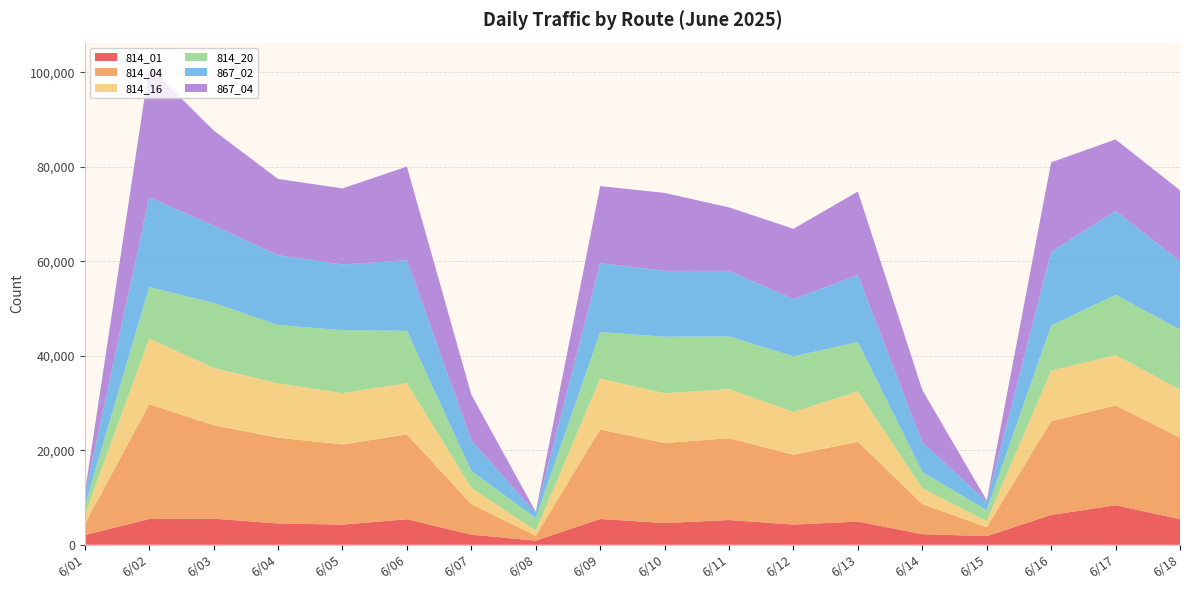

Reading left to right, list all the values displayed in this chart.

814_01: 2064	5449	5539	4519	4275	5407	2147	873	5466	4599	5242	4277	4911	2244	1842	6316	8366	5425
814_04: 2349	24293	19764	18153	16963	17959	6445	1053	18945	16943	17308	14787	16896	6372	1886	19831	21125	17247
814_16: 1893	13921	12107	11475	10863	10832	3481	1075	10762	10502	10409	9036	10673	3332	1293	10702	10667	10174
814_20: 1931	10873	13762	12368	13307	11079	3536	2673	9834	11987	11136	11770	10424	3443	2313	9551	12727	12706
867_02: 2162	19000	16370	14760	13899	14950	6473	1075	14601	13929	13878	12126	14160	6300	1805	15571	17796	14461
867_04: 526	27669	20145	16143	16102	19811	9677	227	16293	16507	13423	14868	17693	11079	248	18964	15102	15006